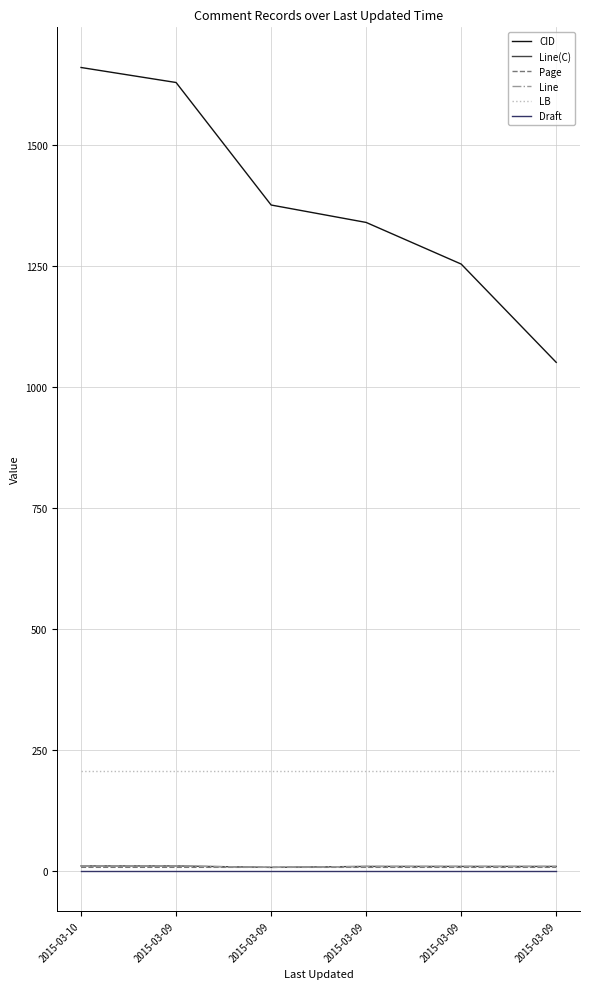

What is the highest value of the Page series?

8.1